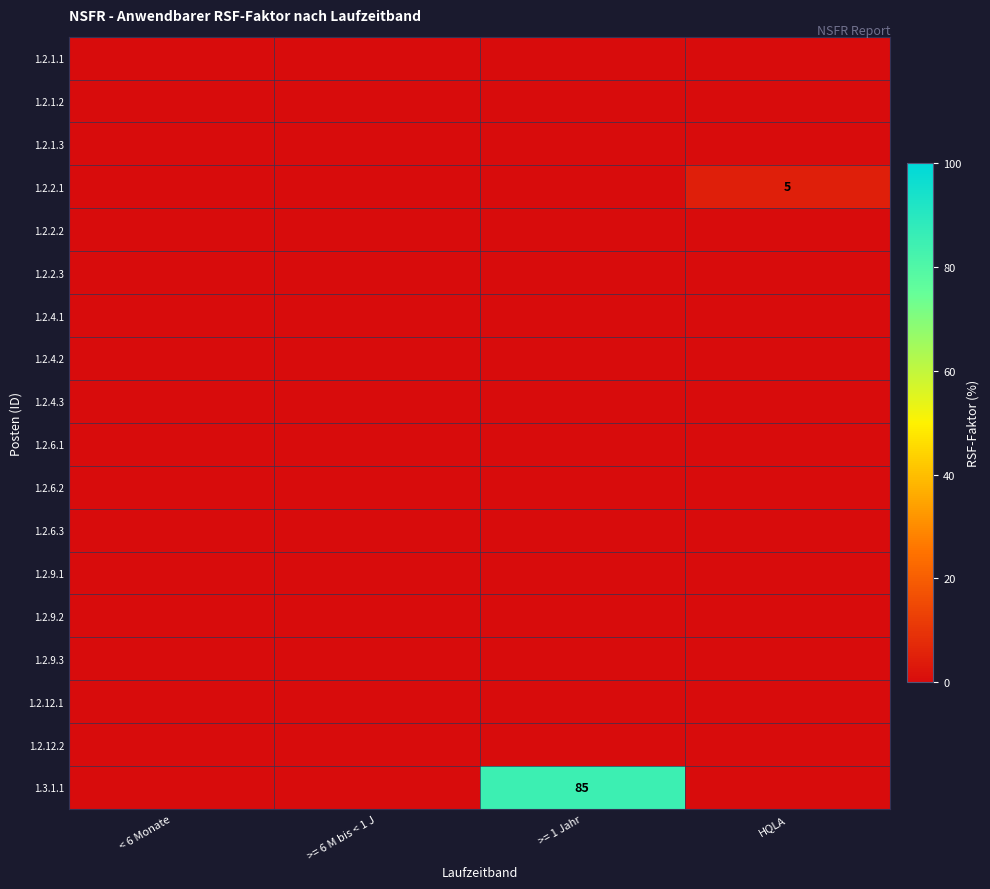

True or false: 1.2.2.1 has a value of 5 at HQLA.

True